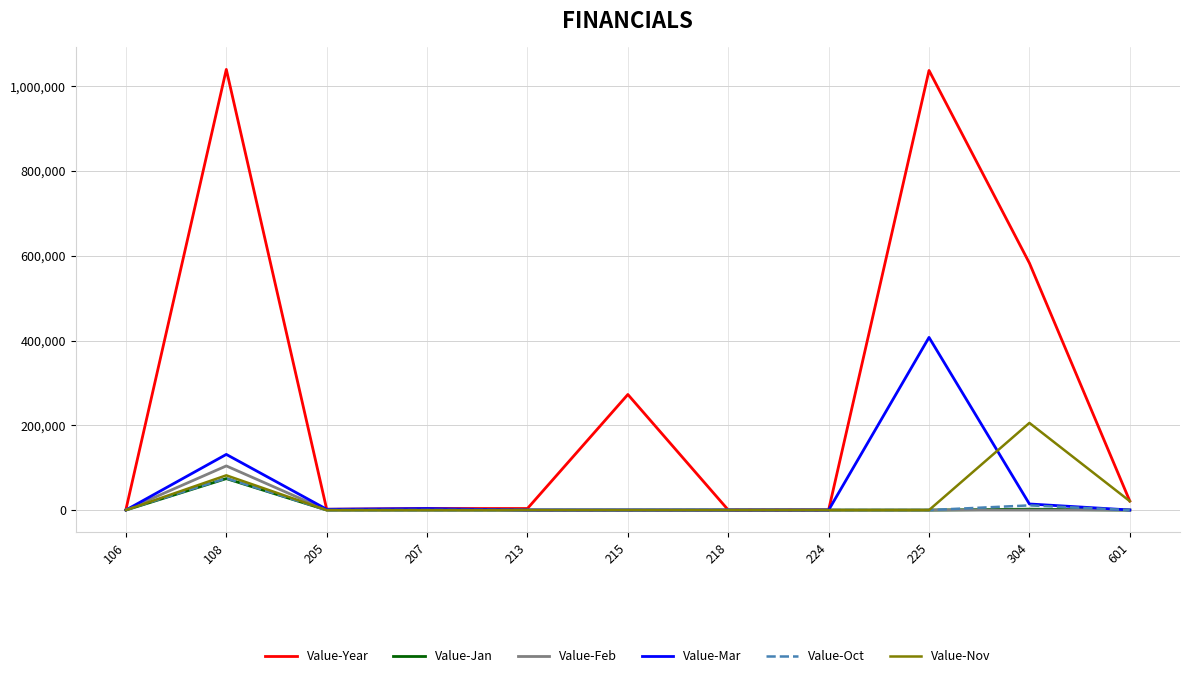

At which category is the sum across all series the highest?

108